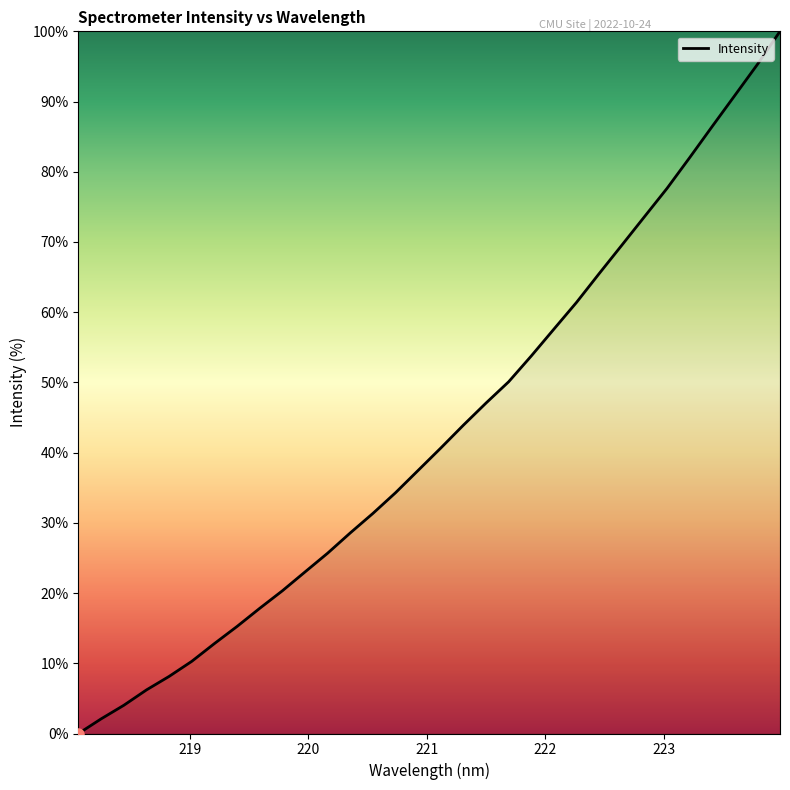

What is the maximum value shown in the chart?

100.0